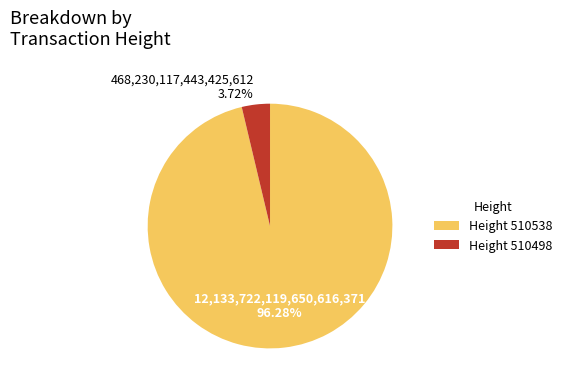

Count the number of slices in the pie.

2